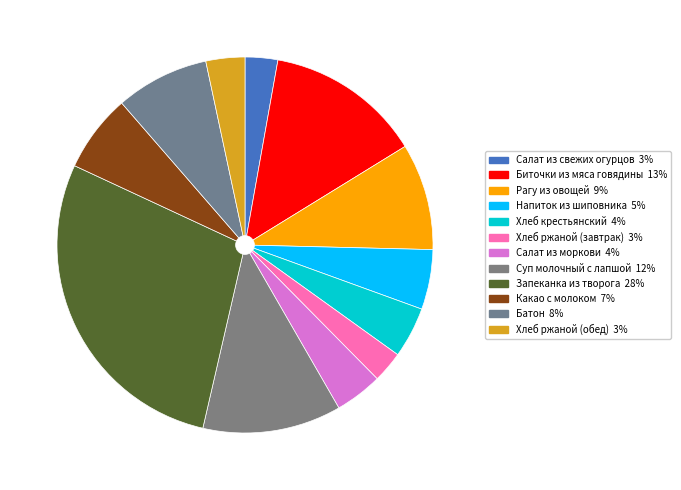

How many segments does this pie chart have?

12